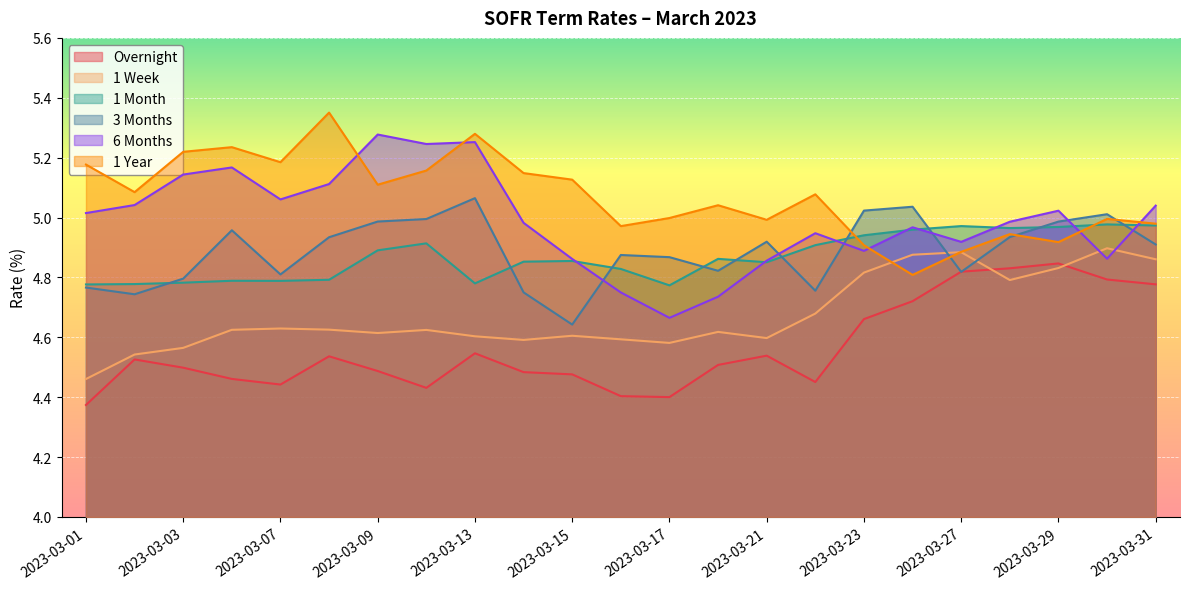

What is the maximum value shown in the chart?

5.4